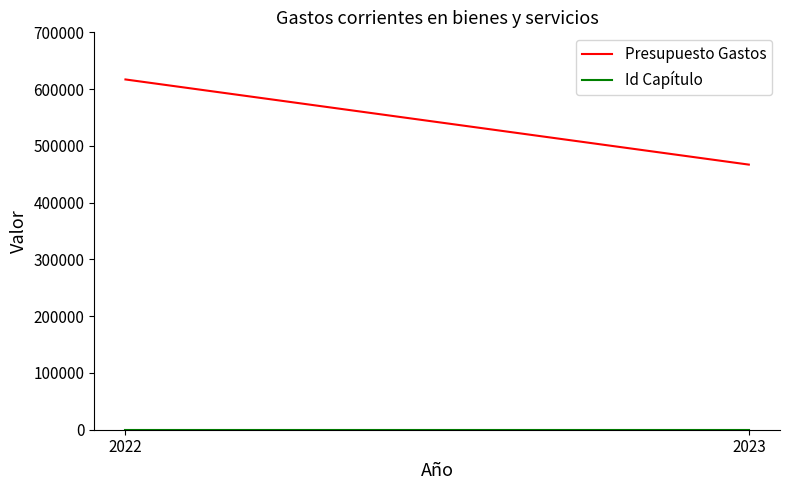

What is the value of the Presupuesto Gastos point at the 1st from the left?

617000